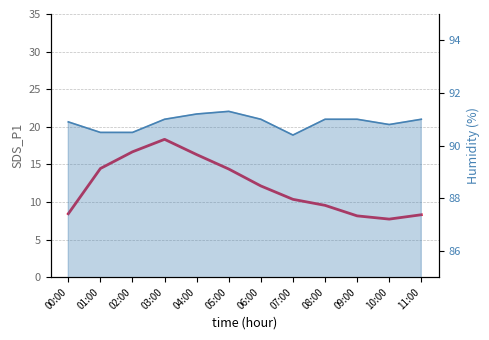

Rank the categories by value from highest to lowest.

03:00, 02:00, 04:00, 01:00, 05:00, 06:00, 07:00, 08:00, 00:00, 11:00, 09:00, 10:00